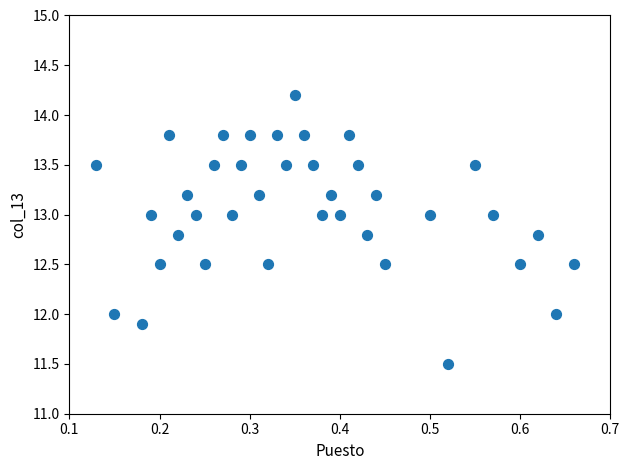

What is the range of Y values (max minus min)?

2.7